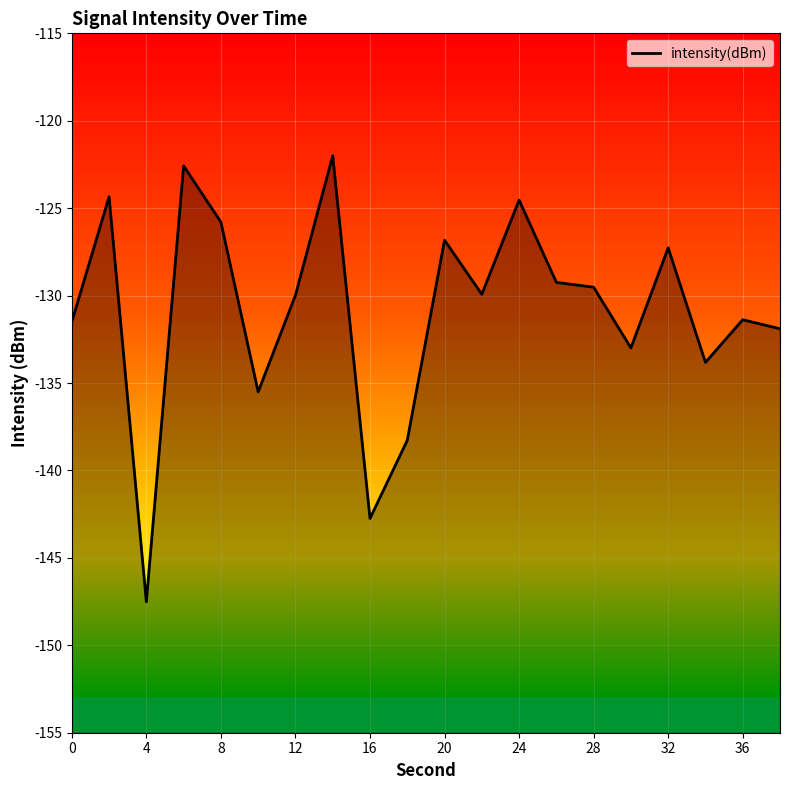

How many values are below -129?

13